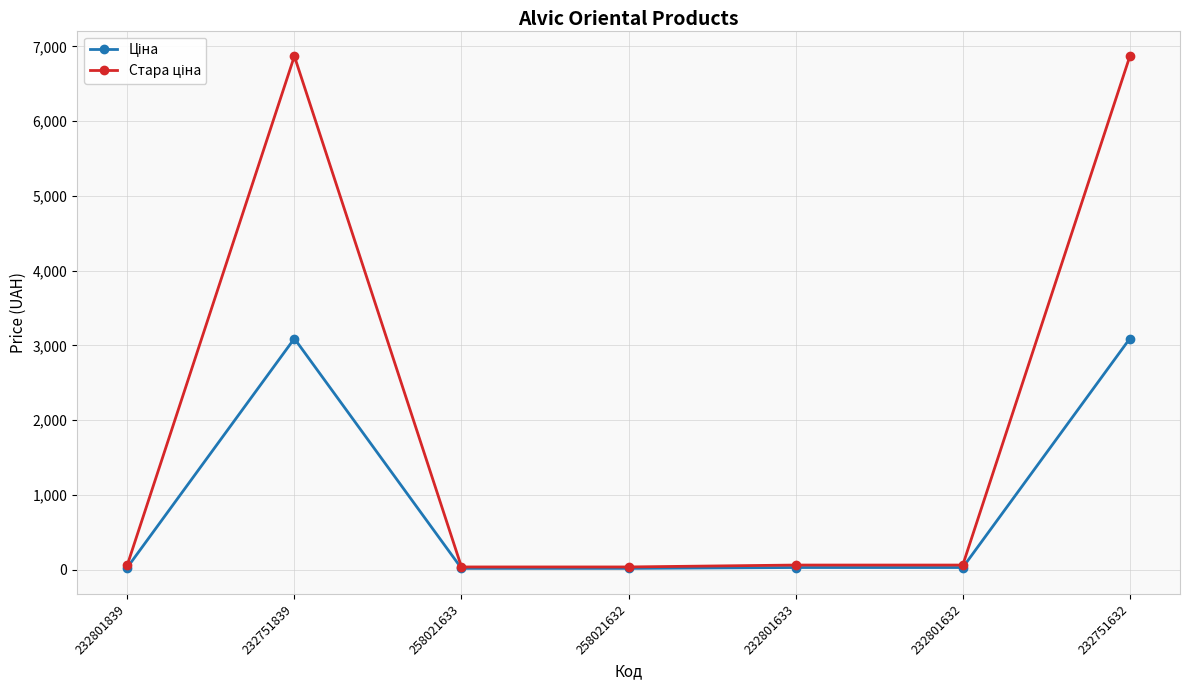

What is the maximum value shown in the chart?

6869.4